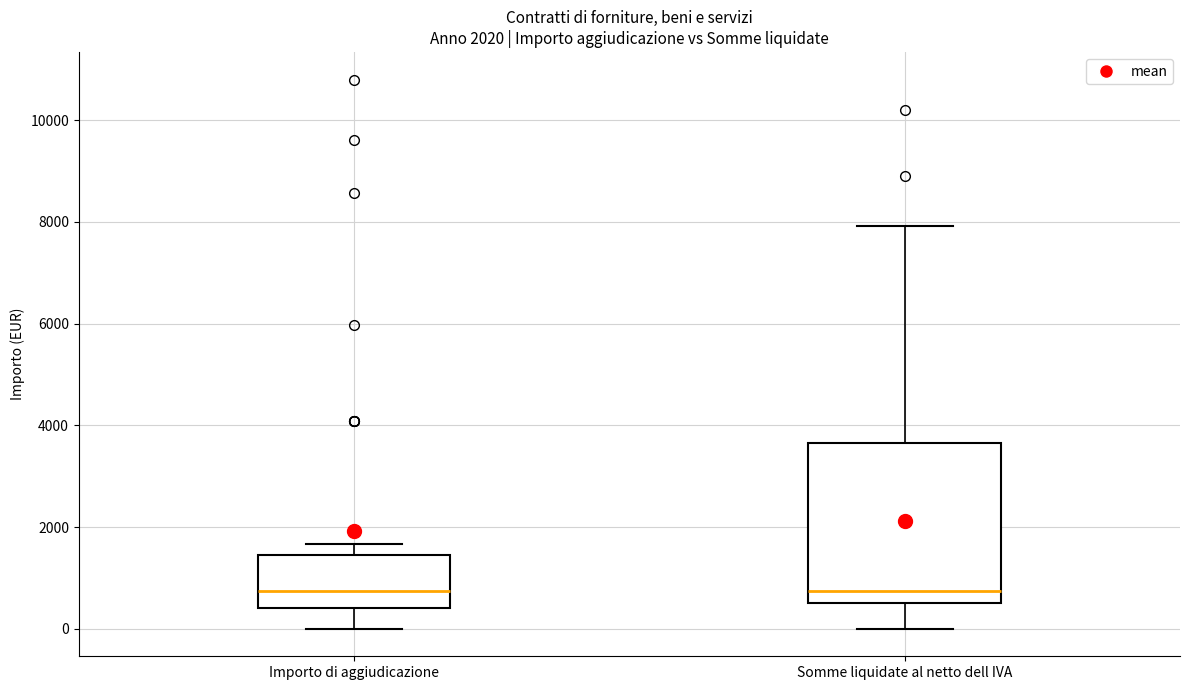

Comparing the boxes themselves (not the whiskers), which one is the tallest?

Somme liquidate al netto dell IVA